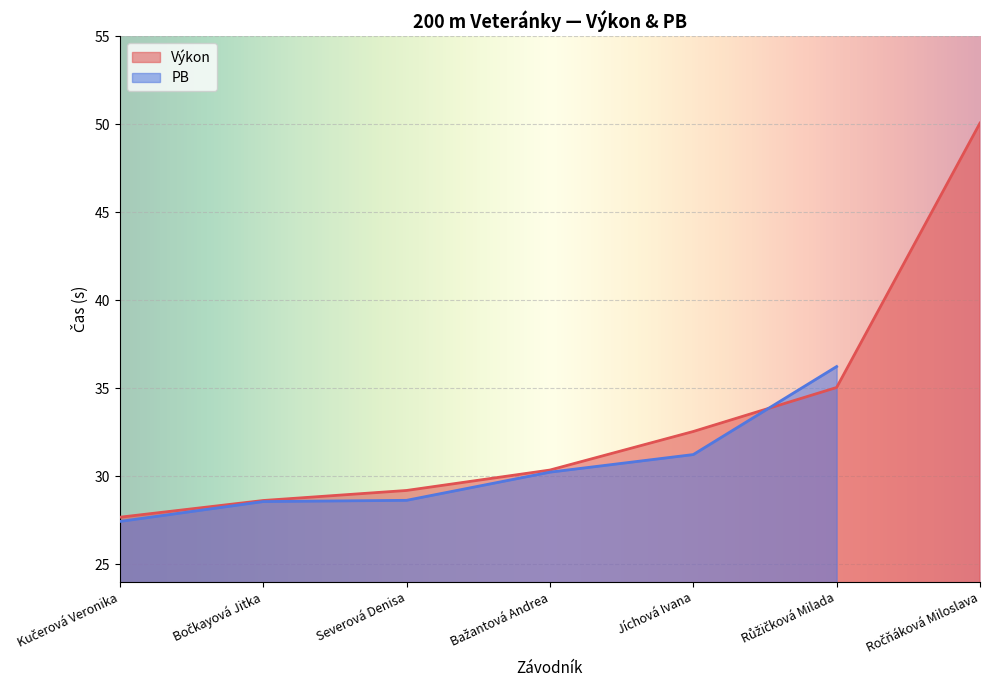

The value at Bažantová Andrea is 43.2. True or false?

False